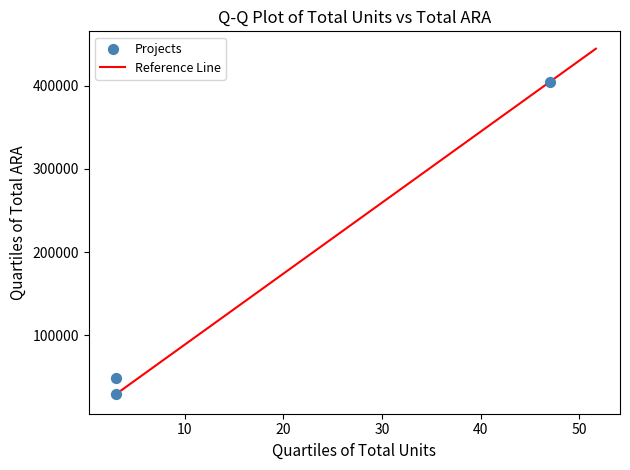

What Y value in the scatter plot is closest to 216930?

48422